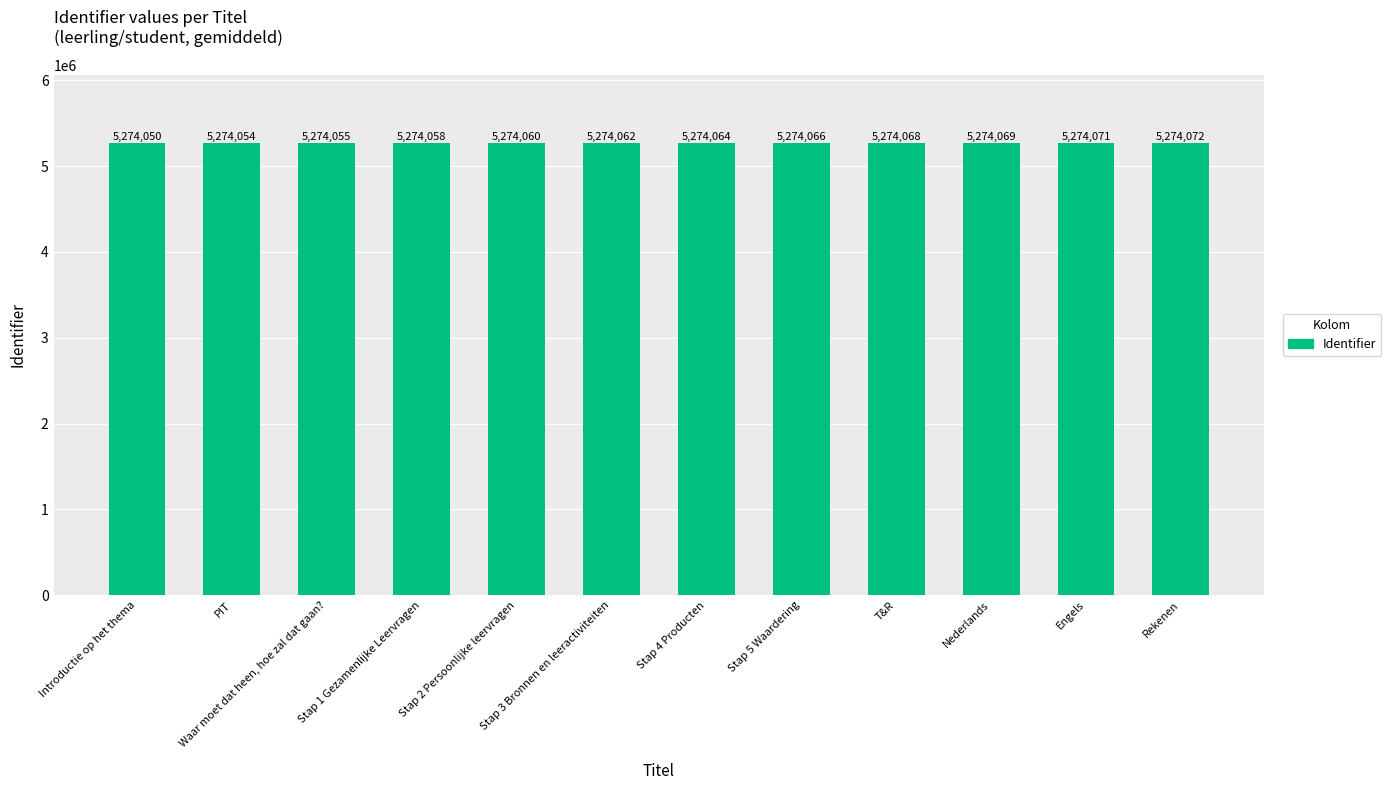

What position from the right is Engels?

2